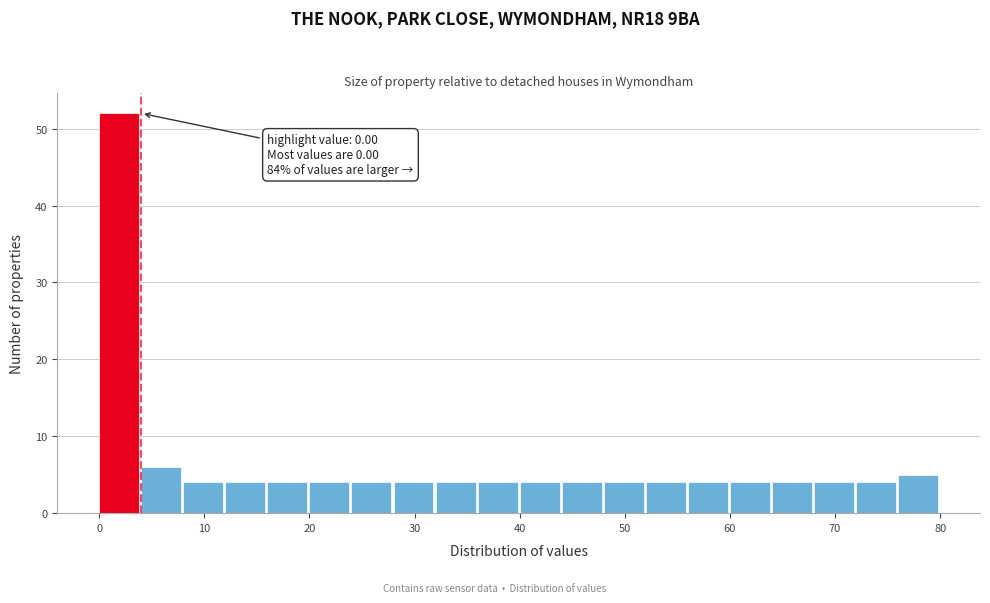

Which range on the x-axis has the tallest bar?

0 to 4